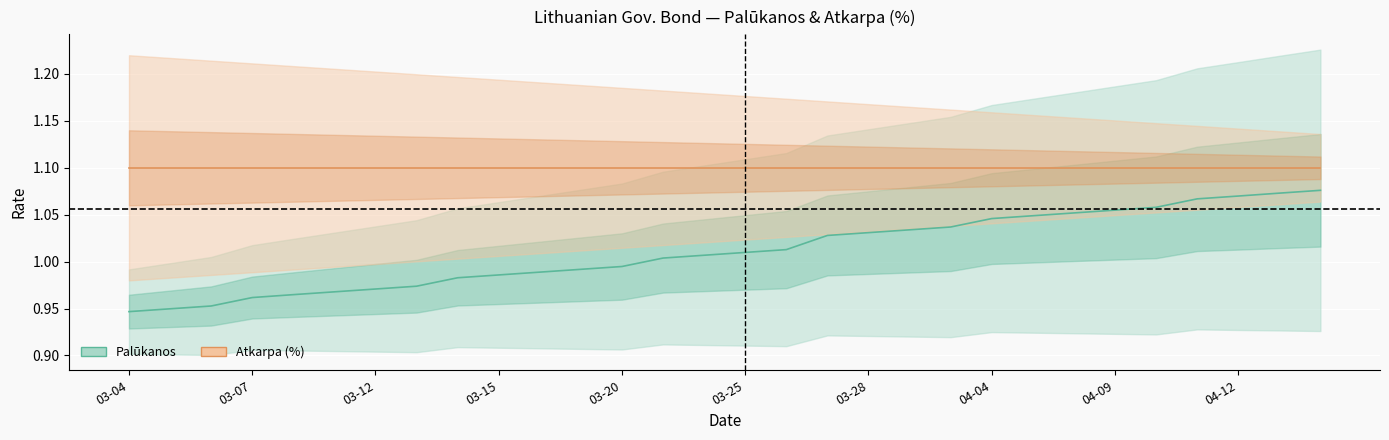

What is the change in value from 2024-03-13 to 2024-03-28?

+0.1